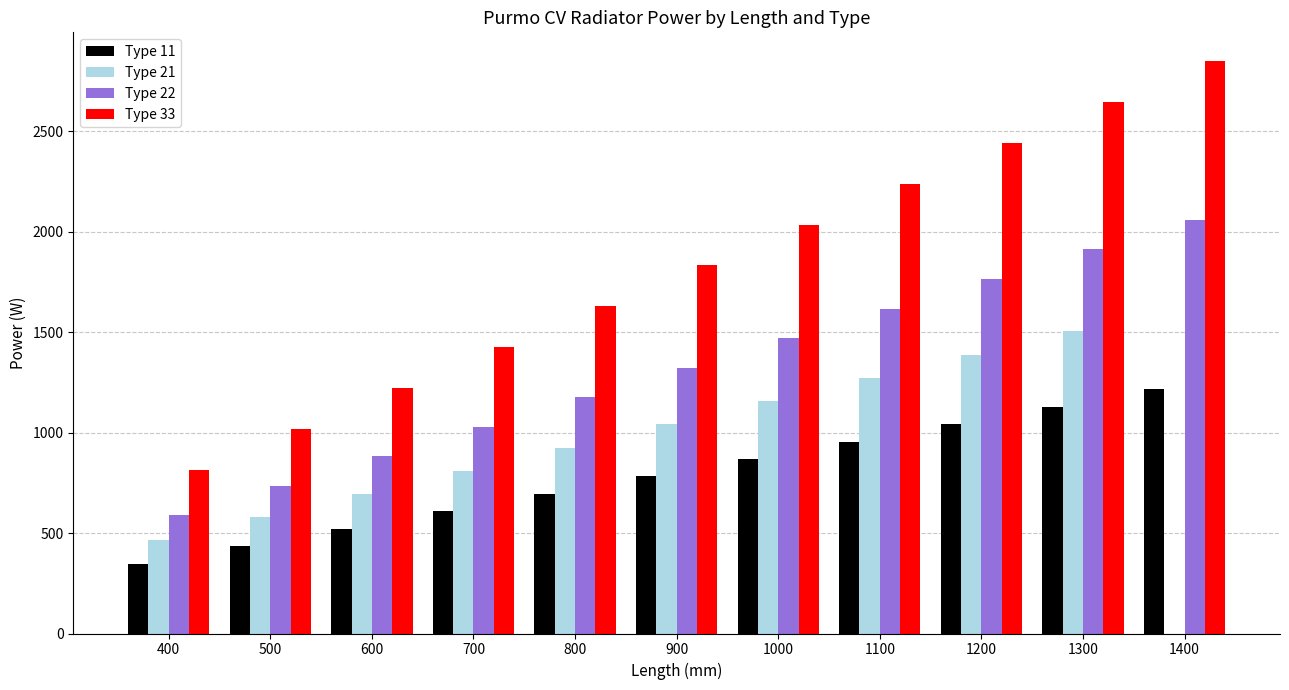

The Type 21 series shows 463 at 400. True or false?

True